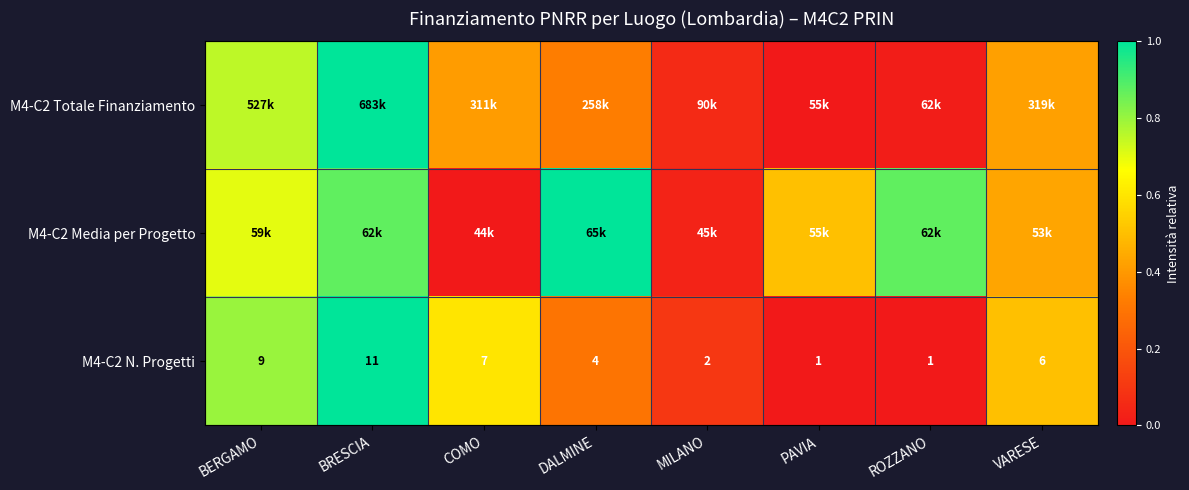

Which has a higher value, COMO or DALMINE?

COMO